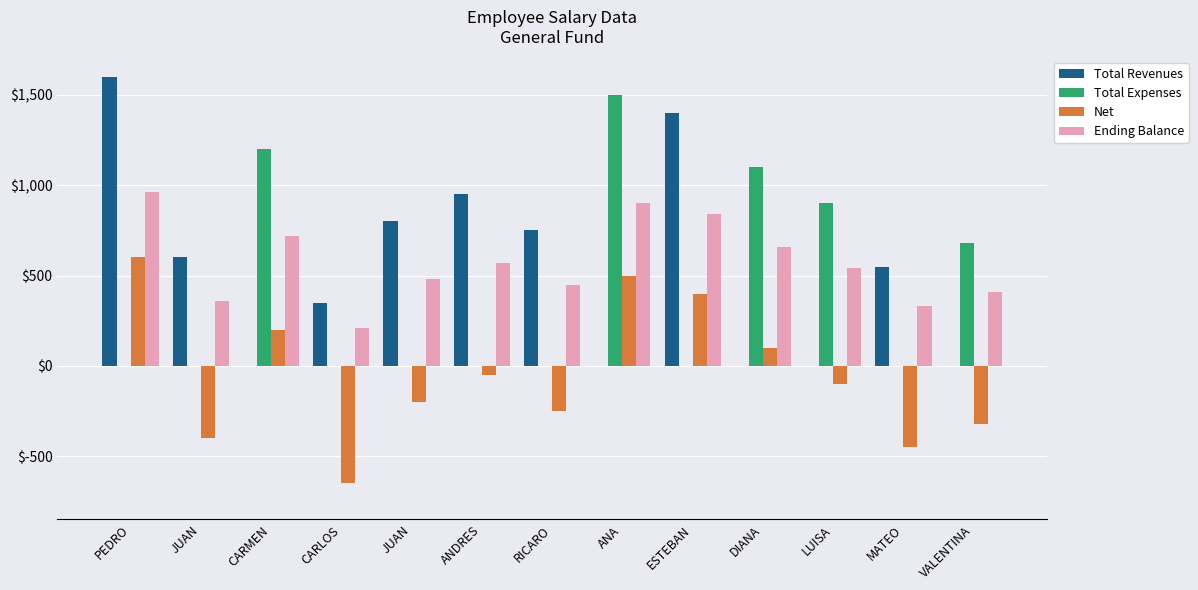

At which label does Total Expenses reach its minimum?

PEDRO